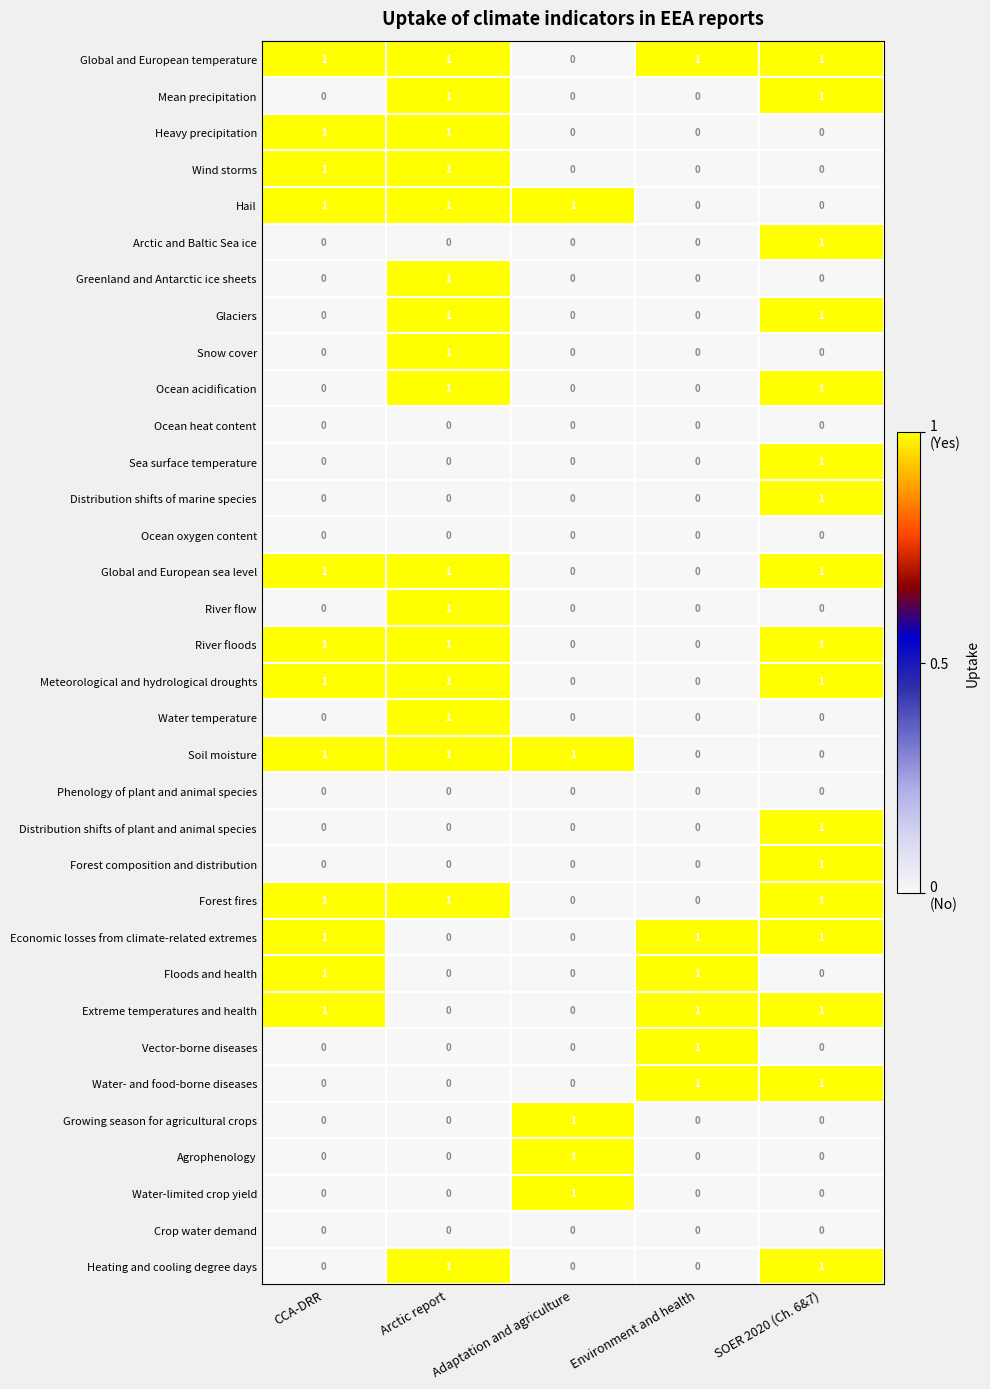

How many categories are shown in the chart?

5